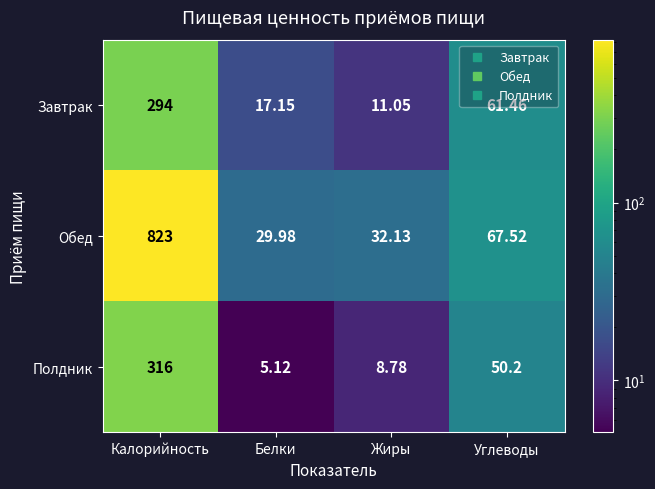

List the labels in order of Завтрак value, smallest first.

Жиры, Белки, Углеводы, Калорийность